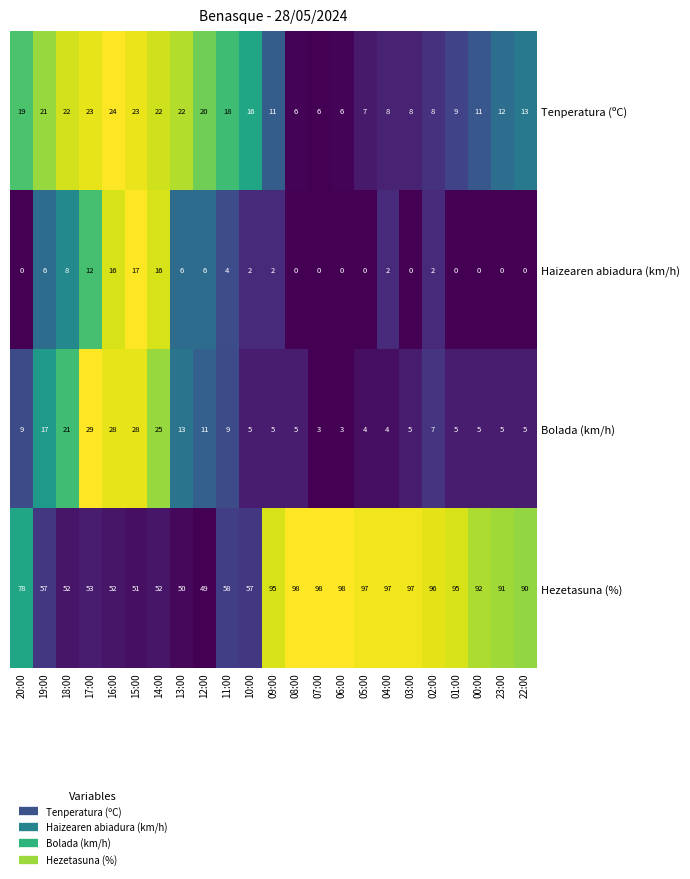

Which series has the largest range (max minus min)?

Hezetasuna (%)